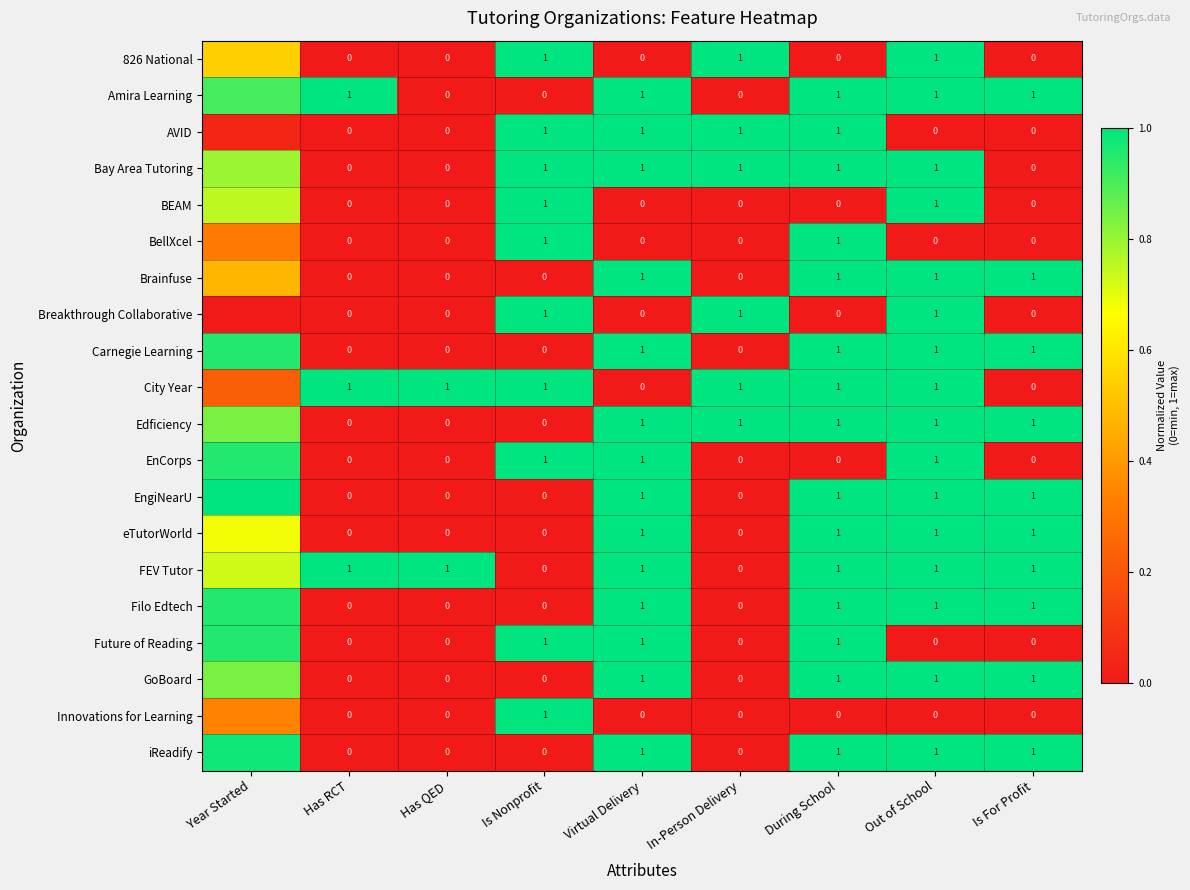

How many series are shown in this chart?

20